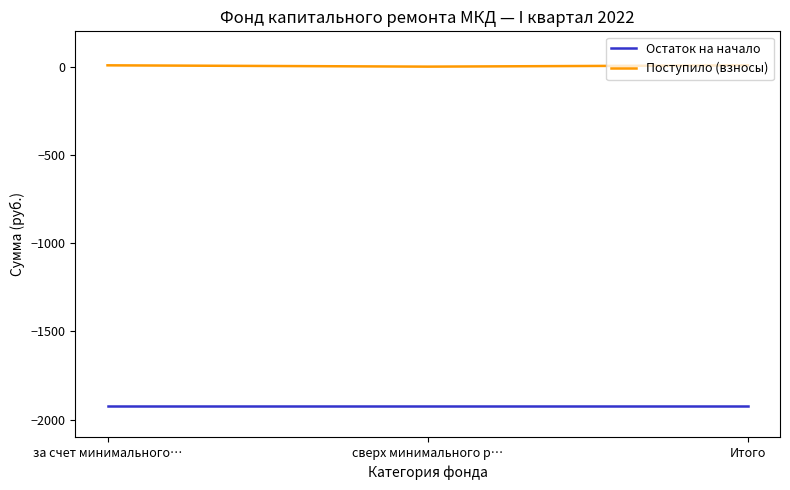

What is the minimum value shown in the chart?

-1923.2